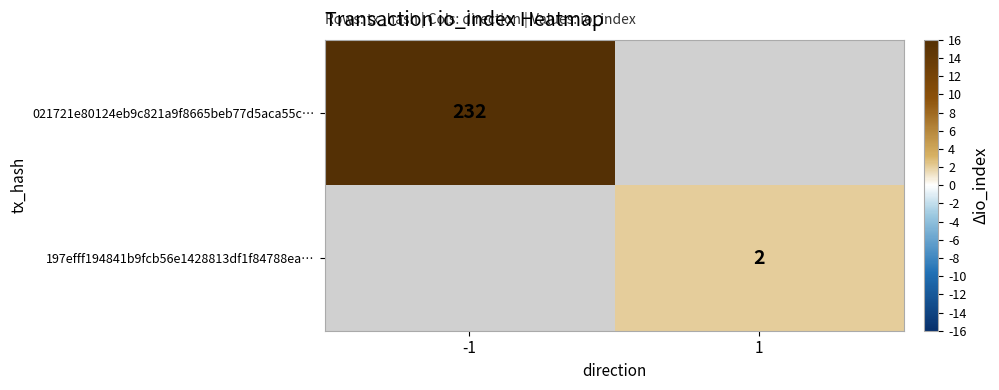

The value of 197efff194841b9fcb56e1428813df1f84788ea… at 1 is 2. True or false?

True